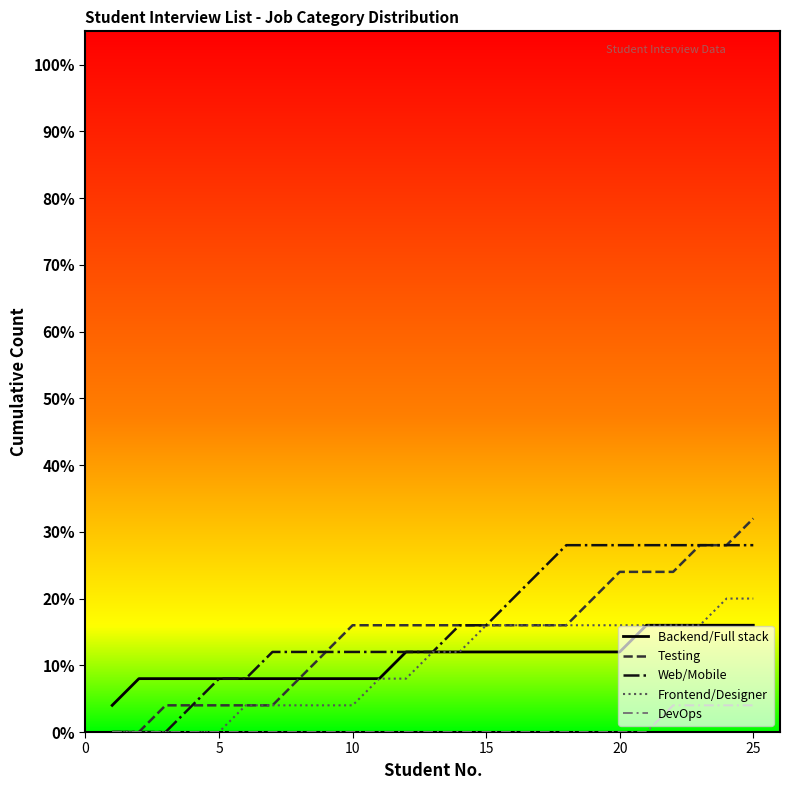

What is the highest value of the Frontend/Designer series?

20.0